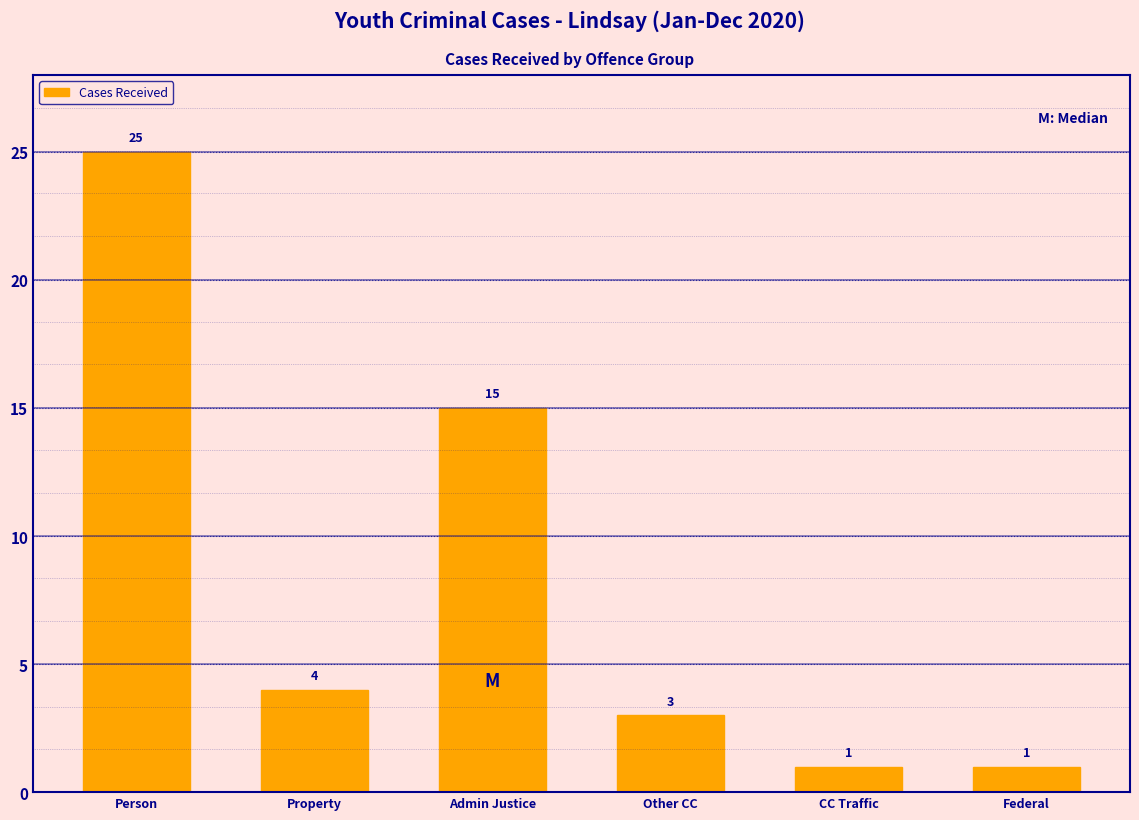

Reading left to right, transcribe all the data shown in this chart.

25	4	15	3	1	1